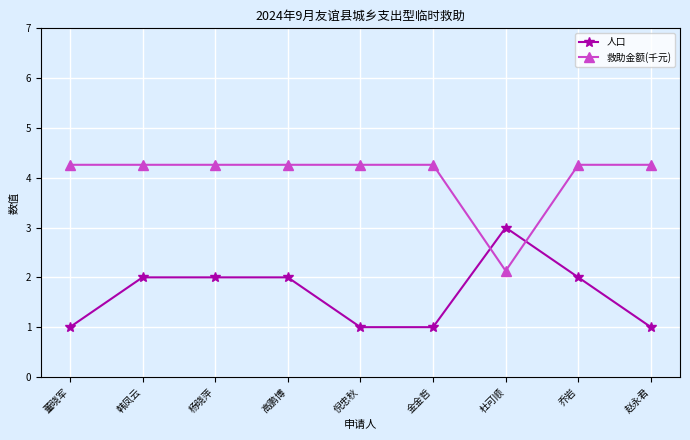

How many data points in 救助金额(千元) are above 4?

8